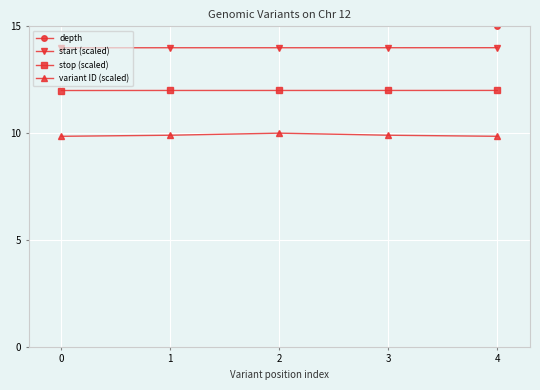

Which series has the largest total across all categories?

depth